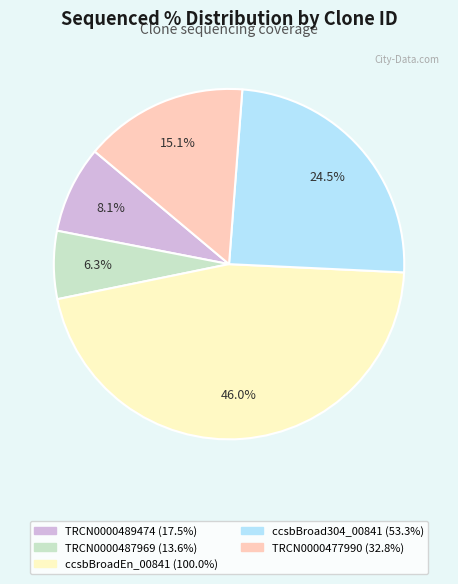

What is the smallest slice in the pie chart?

TRCN0000487969